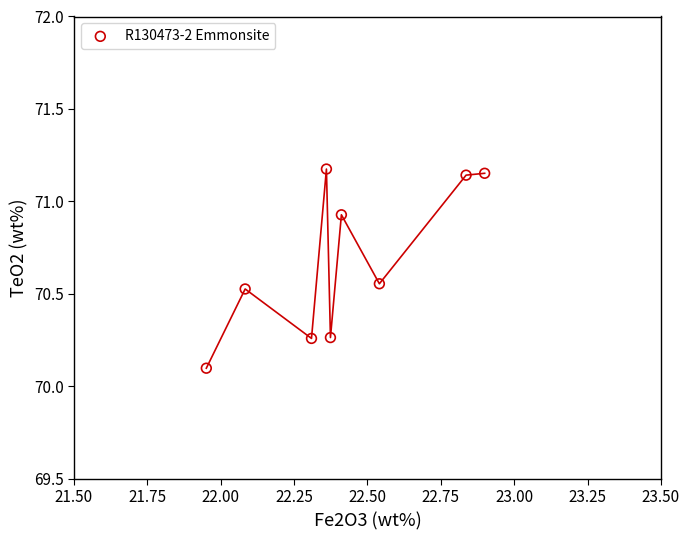

What is the average X value?

22.4